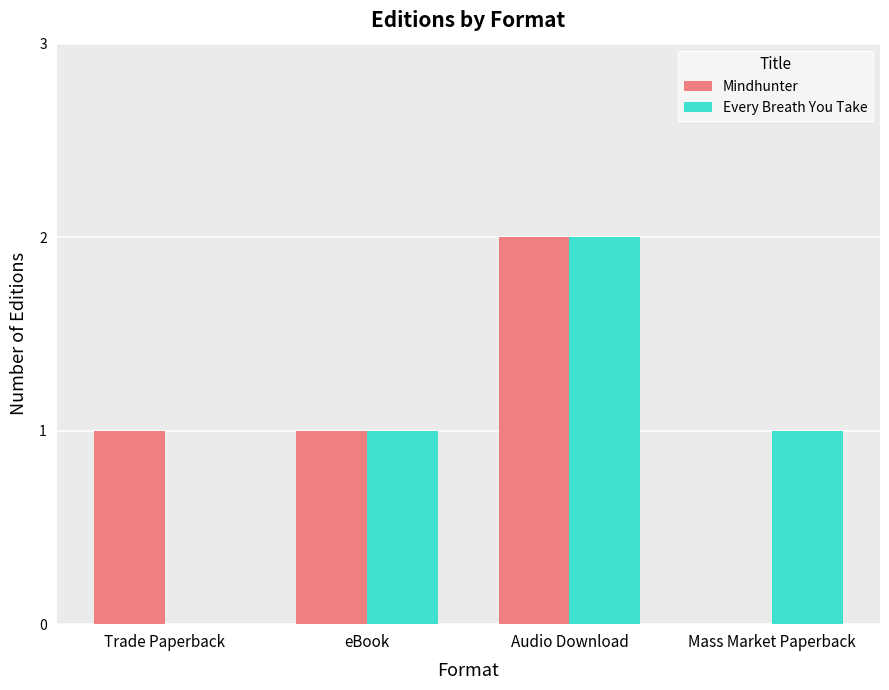

What is the sum of all Every Breath You Take values?

4